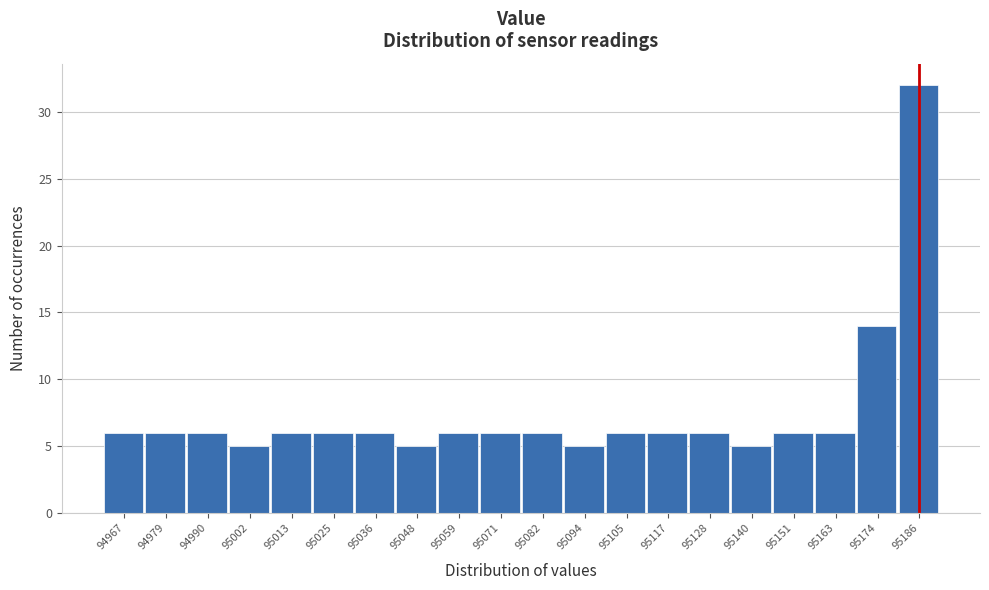

What is the height of the bar covering 95180.5 to 95192.0 on the x-axis? Neither the bar edges nor the heights are printed on the chart, so give them approximately, as read against the axes.

32